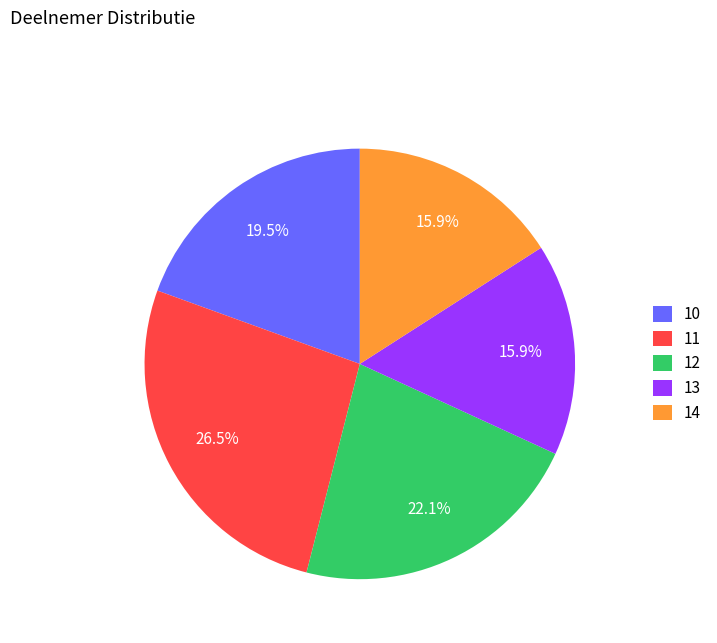

The 11 slice represents 9% of the pie. True or false?

False